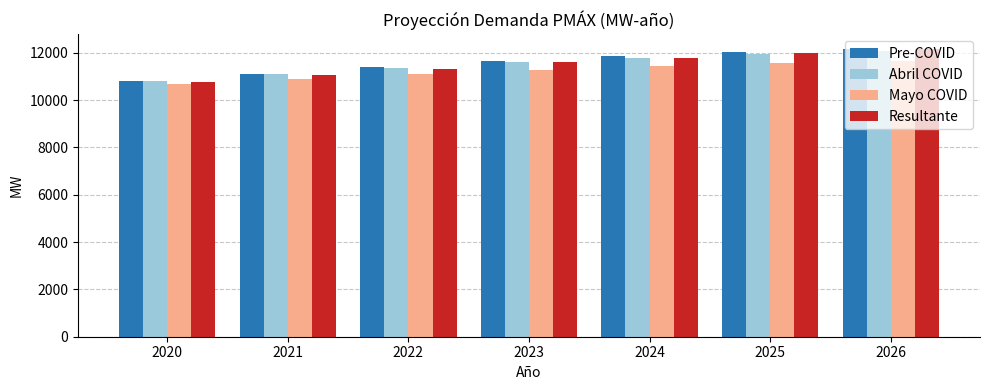

What is the average value of the Pre-COVID series?

11587.8